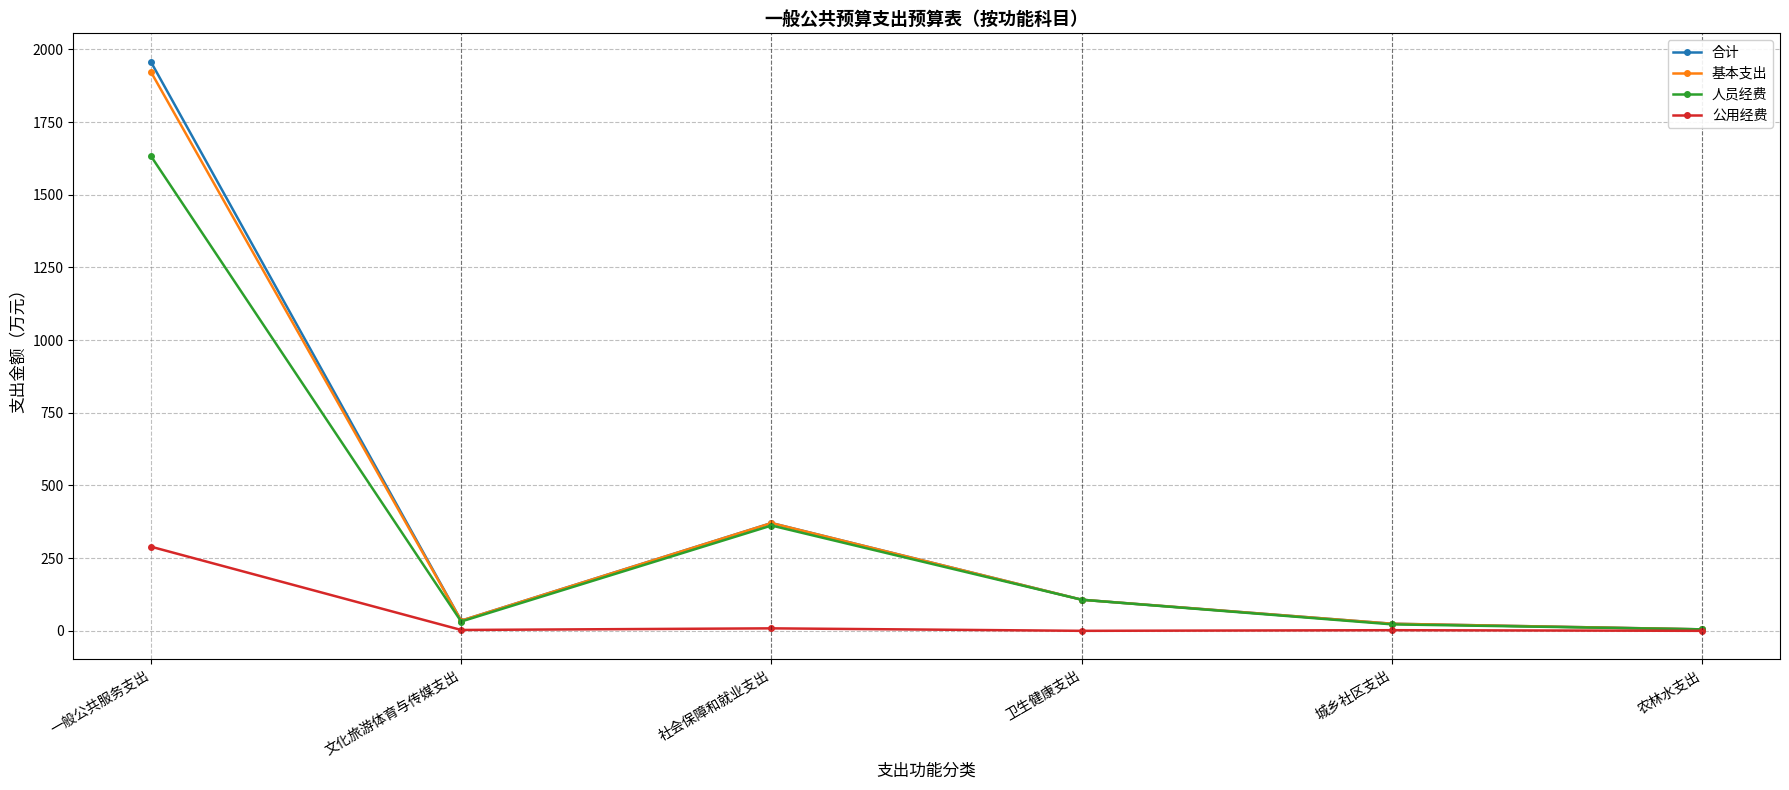

What is the value of the 合计 point at the 1st from the left?

1957.5